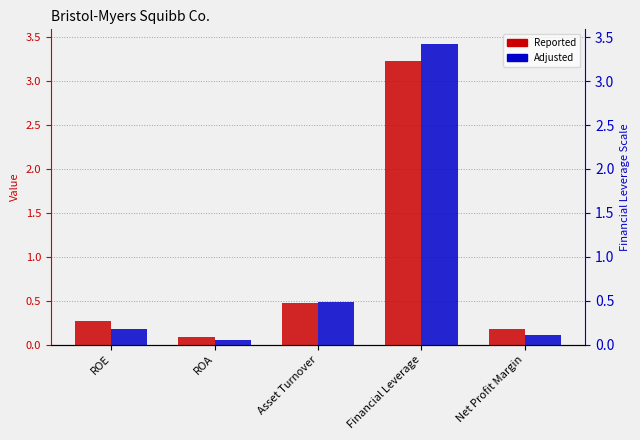

Reading left to right, extract all data points from this chart.

Reported: 0.3	0.1	0.5	3.2	0.2
Adjusted: 0.2	0.1	0.5	3.4	0.1